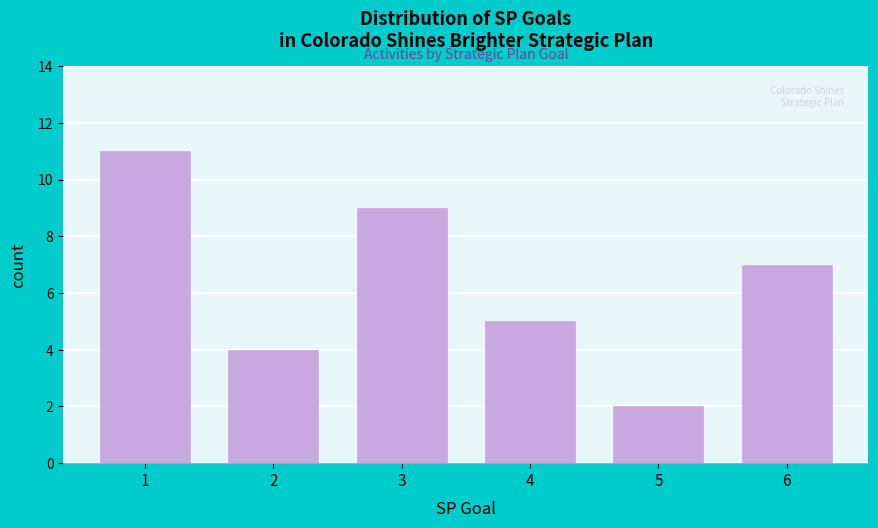

Reading right to left, extract all data points from this chart.

6=7	5=2	4=5	3=9	2=4	1=11